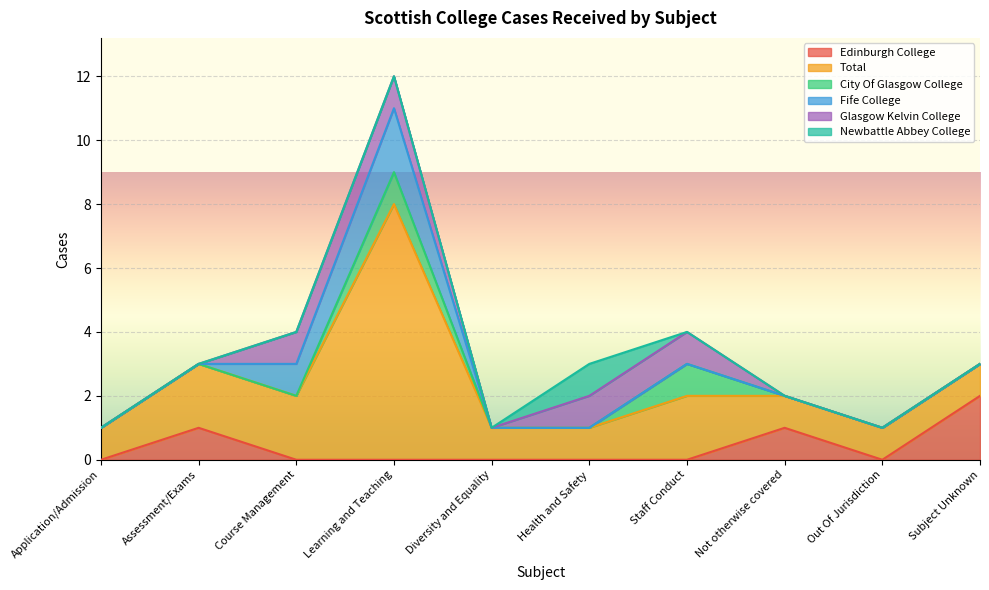

What is the label of the 5th point from the left?

Diversity and Equality